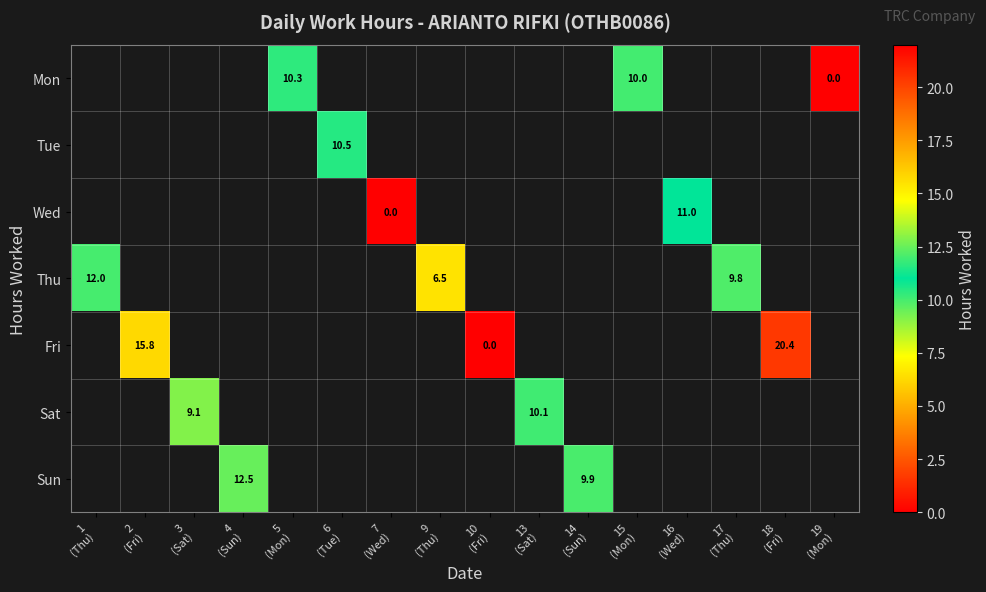

Which category has the highest value across all series?

18
(Fri)